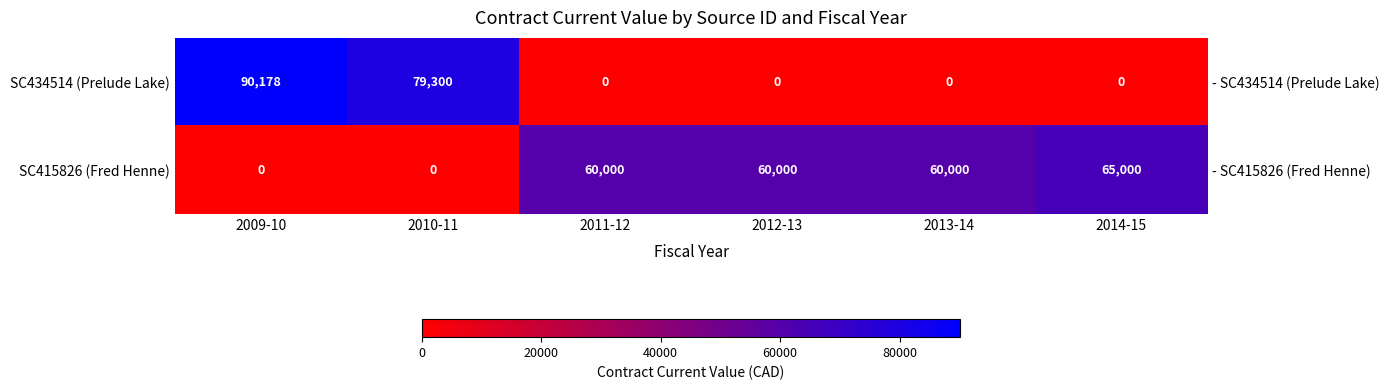

Rank the series at 2014-15 from lowest to highest value.

SC434514 (Prelude Lake), SC415826 (Fred Henne)